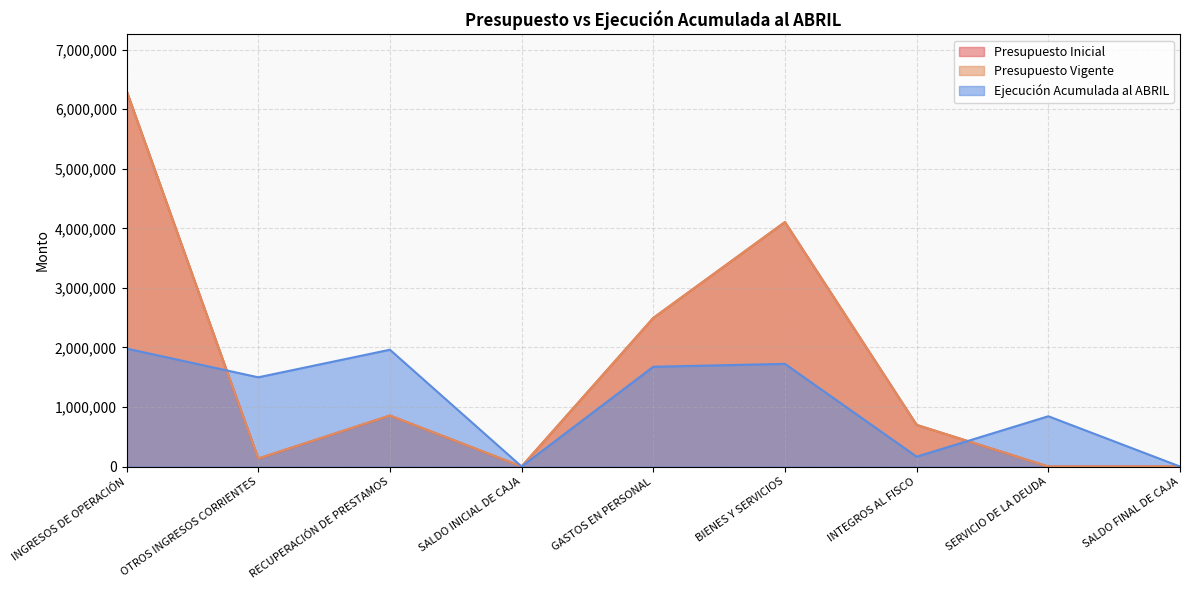

What is the label of the 7th point from the right?

RECUPERACIÓN DE PRESTAMOS